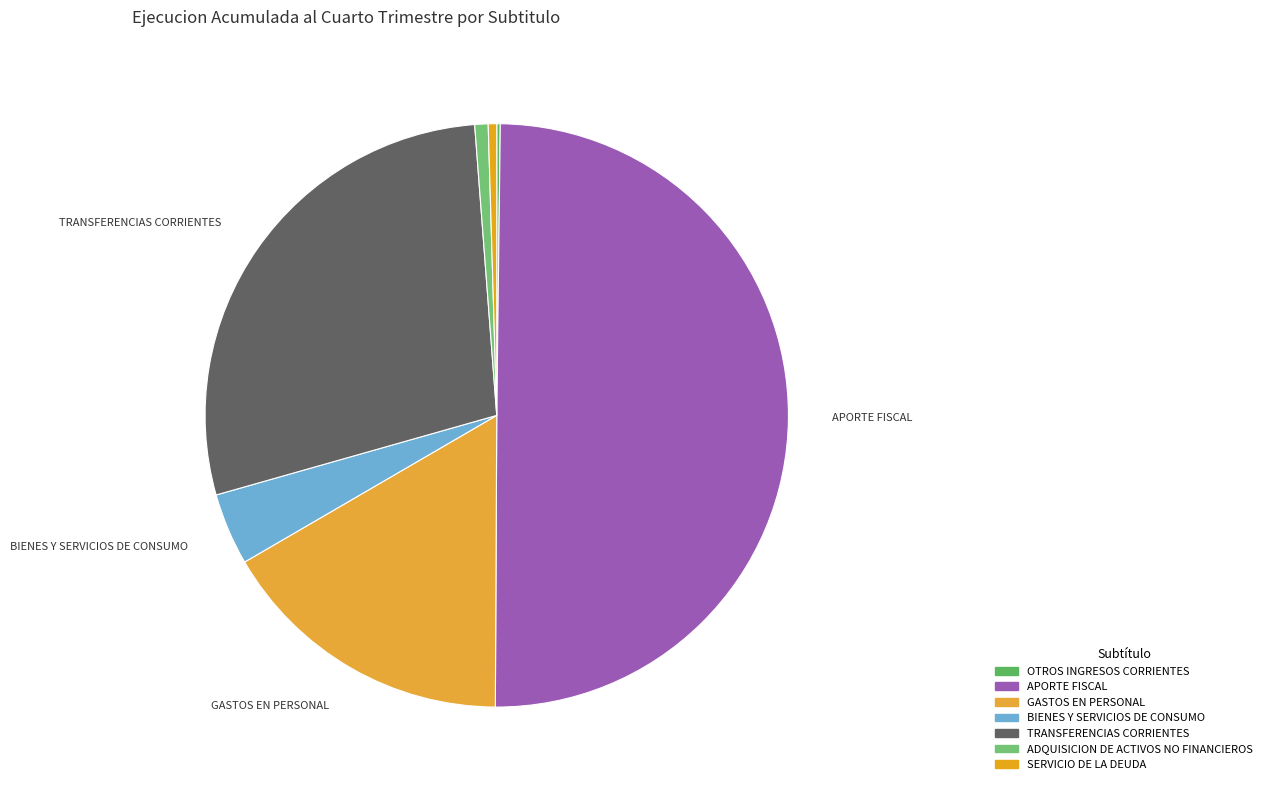

To the nearest percent, what is the difference between the largest and smallest slice percentages?

50%